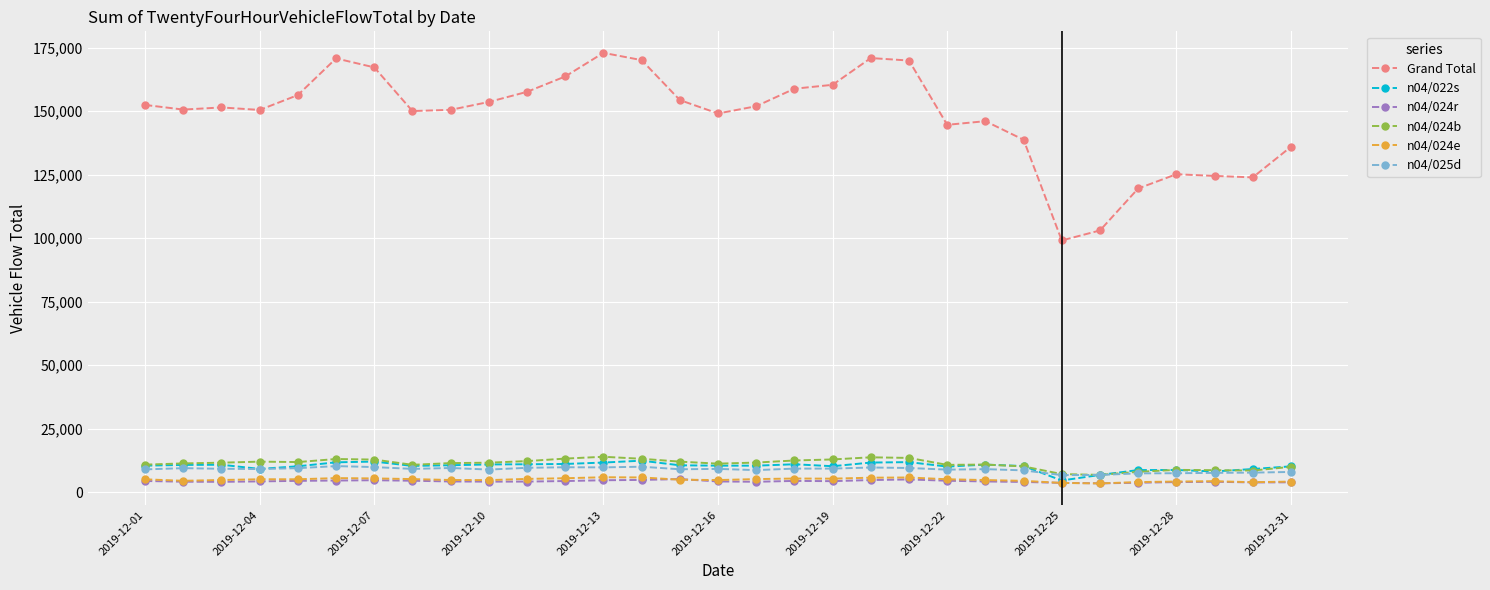

True or false: Grand Total has more than 2 interior local peaks.

True